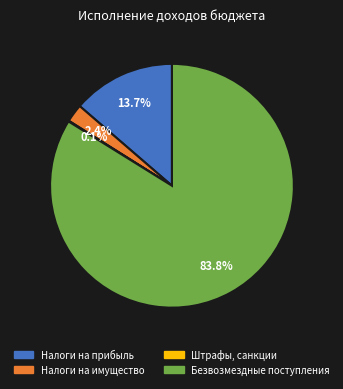

Is there a majority slice in this chart?

Yes